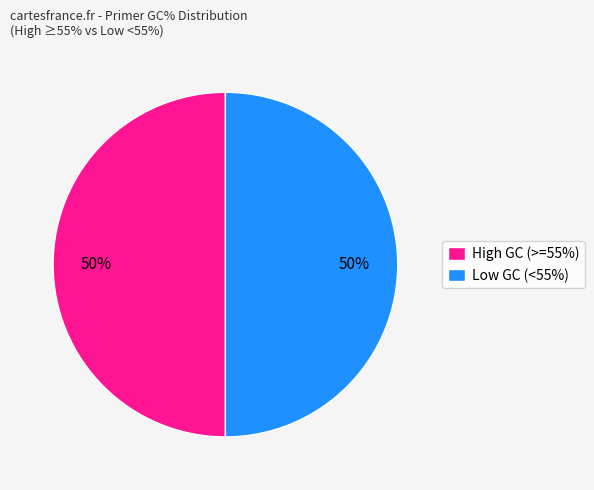

Do High GC (>=55%) and Low GC (<55%) together represent more than half of the pie?

Yes